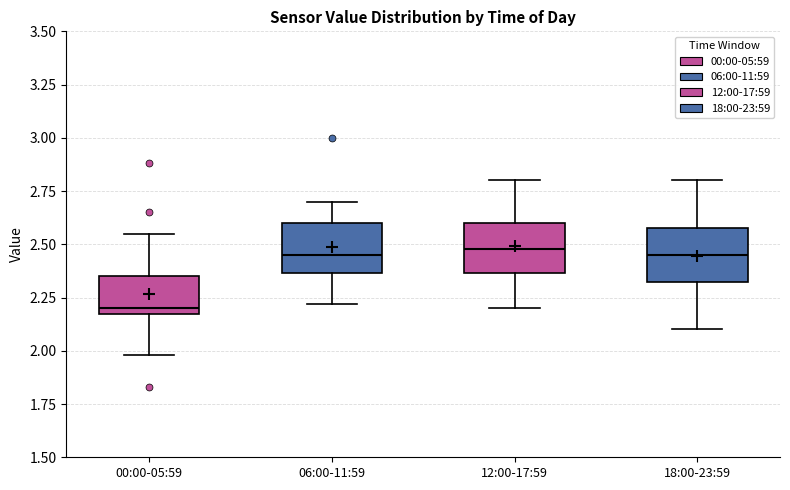

Reading left to right, read every box against the y-axis: the position of its median line, the range the box covers, and the ends of its whiskers. The values are not printed on the chart, so give them approximately, as read against the axis.

00:00-05:59: median 2.20 (just above the box's lower edge), box 2.20 to 2.35, whiskers 2.00 to 2.55
06:00-11:59: median 2.45, box 2.35 to 2.60, whiskers 2.20 to 2.70
12:00-17:59: median 2.50, box 2.35 to 2.60, whiskers 2.20 to 2.80
18:00-23:59: median 2.45, box 2.35 to 2.60, whiskers 2.10 to 2.80